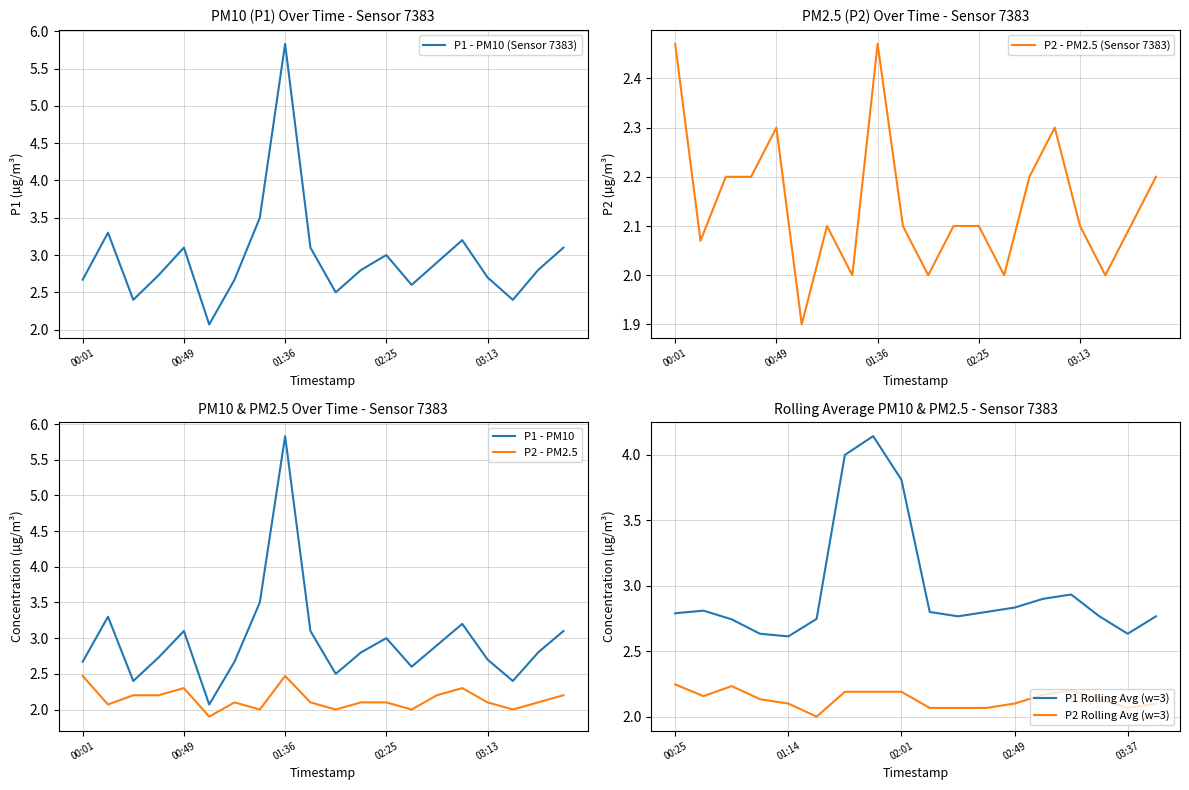

Where does the P2 series first go above 2?

00:01